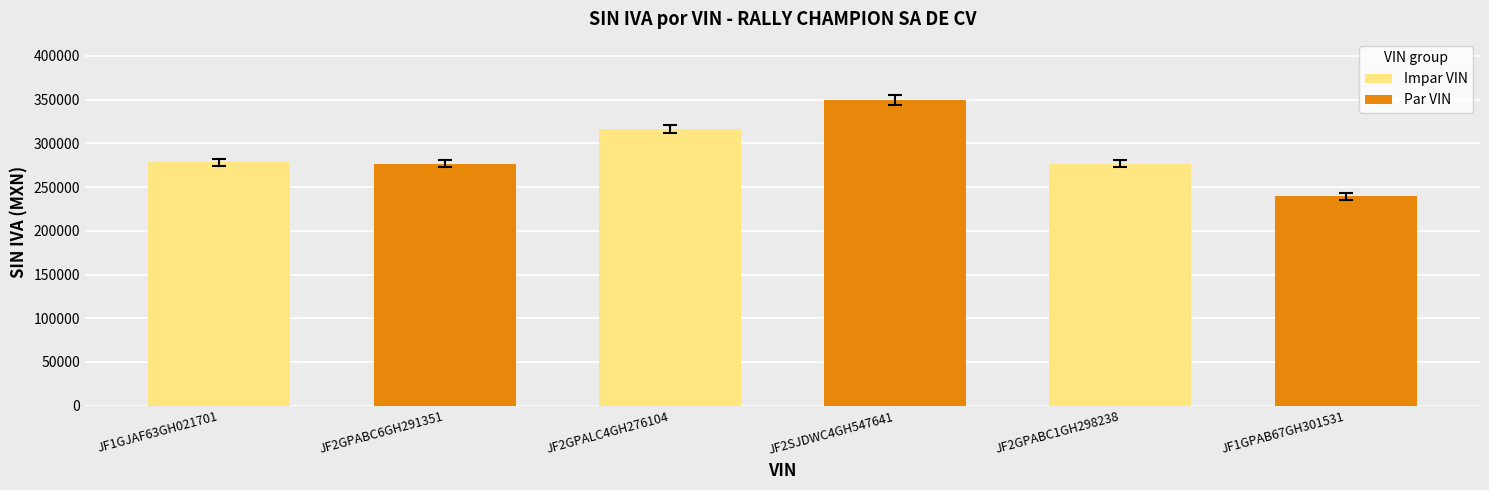

What is the sum of all values?

1737572.5